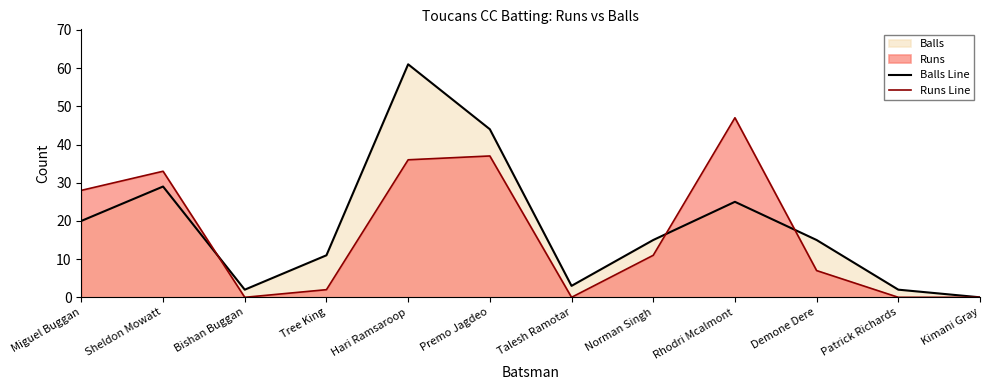

How many series are shown in this chart?

2